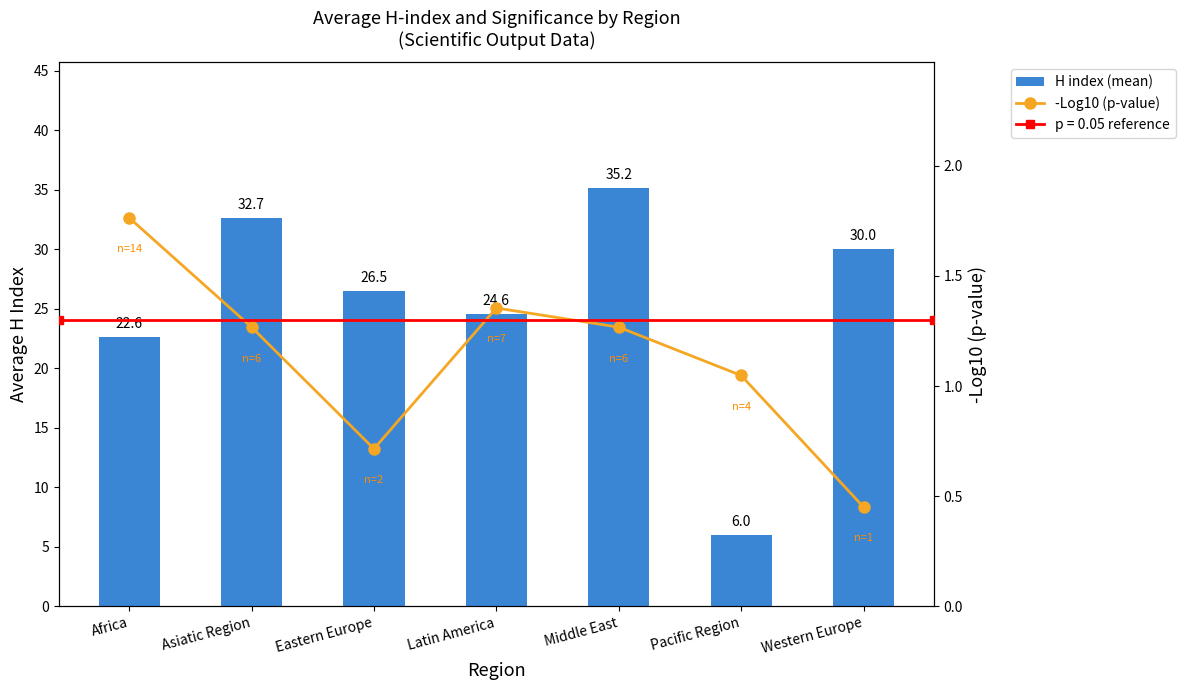

At which label does H index (mean) reach its peak?

Middle East